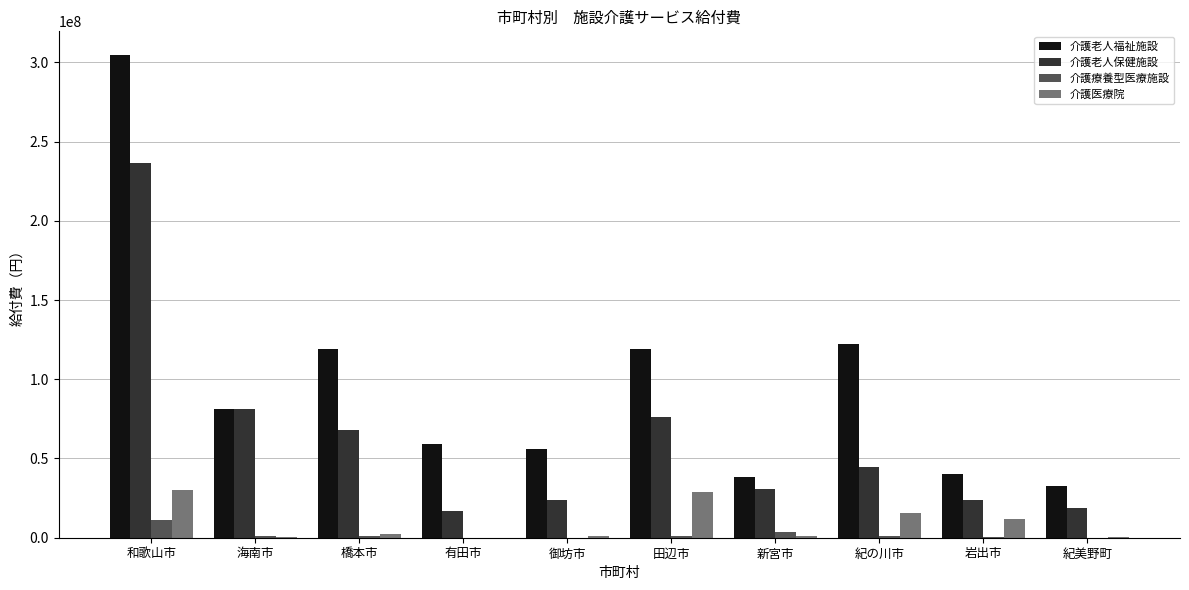

How many series are shown in this chart?

4